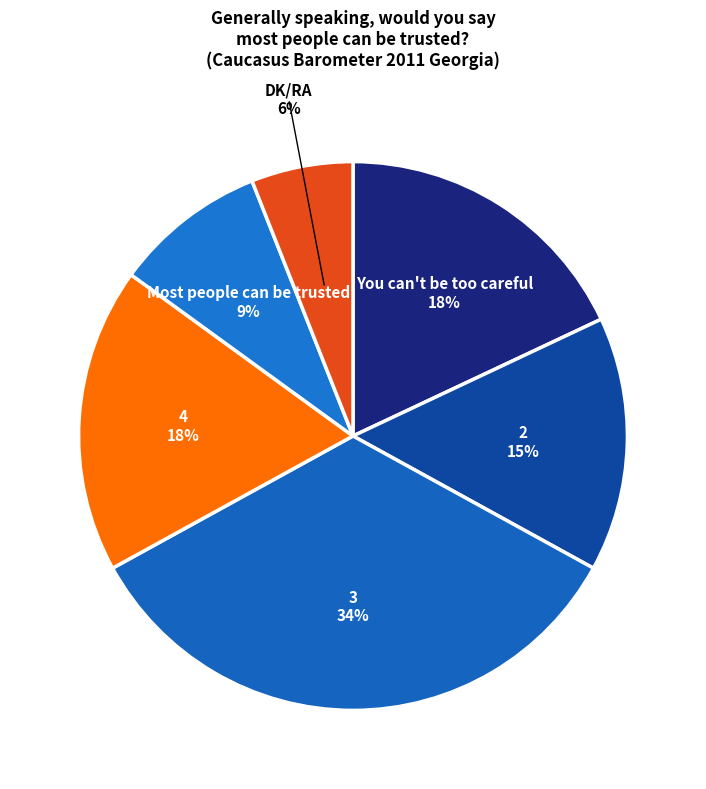

Which category has the smallest portion of the pie?

DK/RA